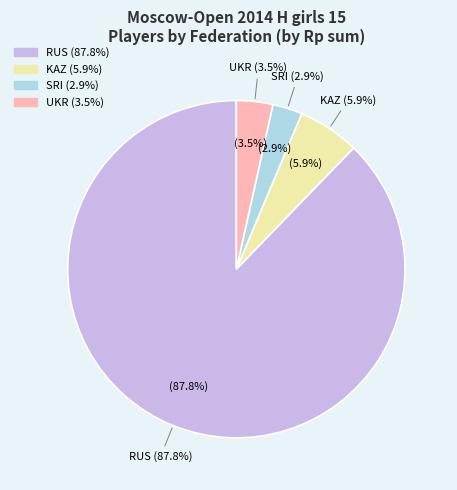

Which category has the biggest portion of the pie?

RUS